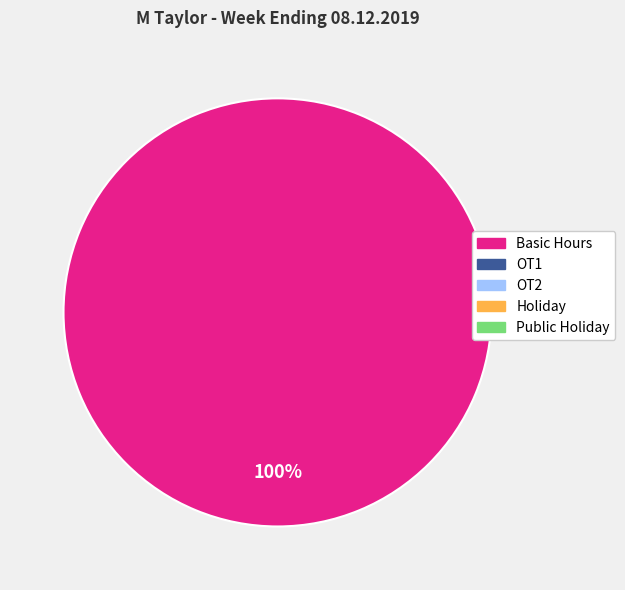

Is there any slice that represents more than half of the pie?

Yes